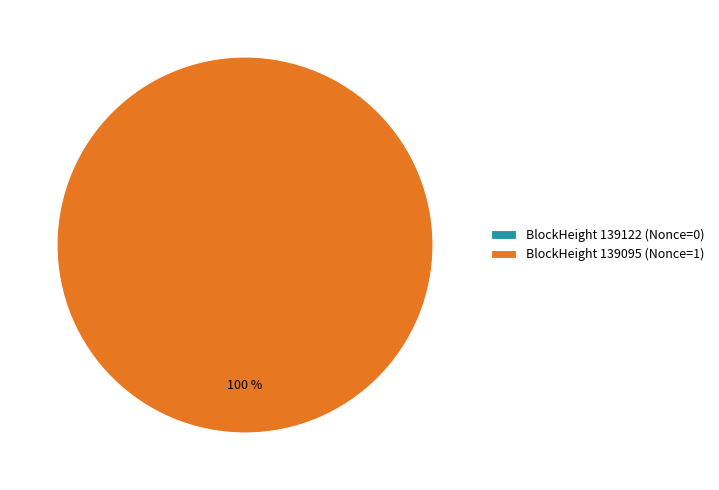

What is the largest slice in the pie chart?

139095